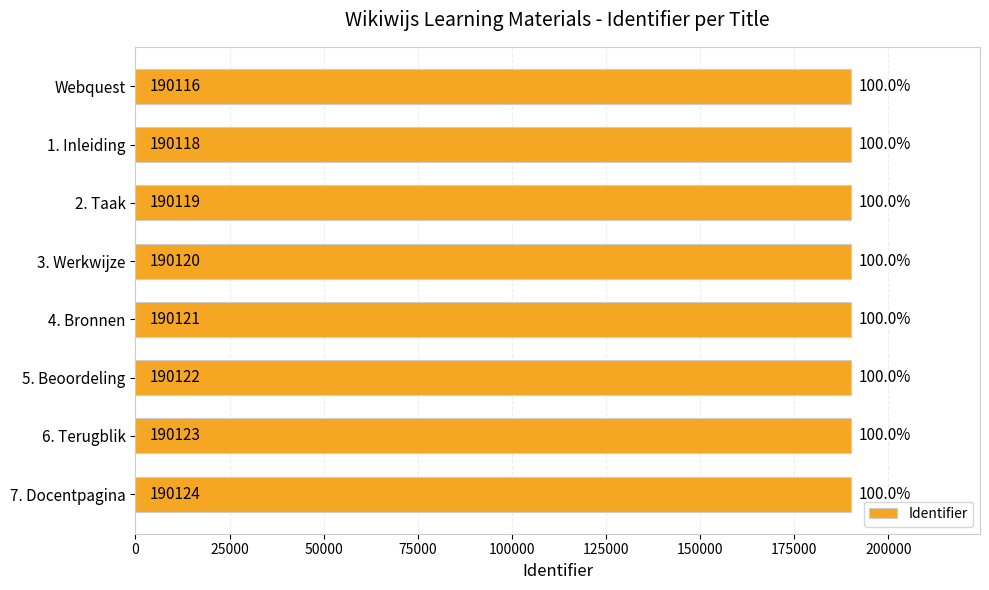

Which has a higher value, 6. Terugblik or 3. Werkwijze?

6. Terugblik